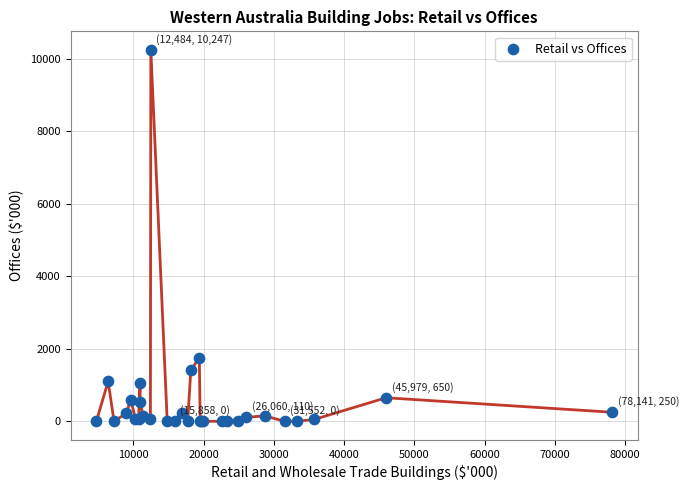

What Y value in the scatter plot is closest to 5123?

1750